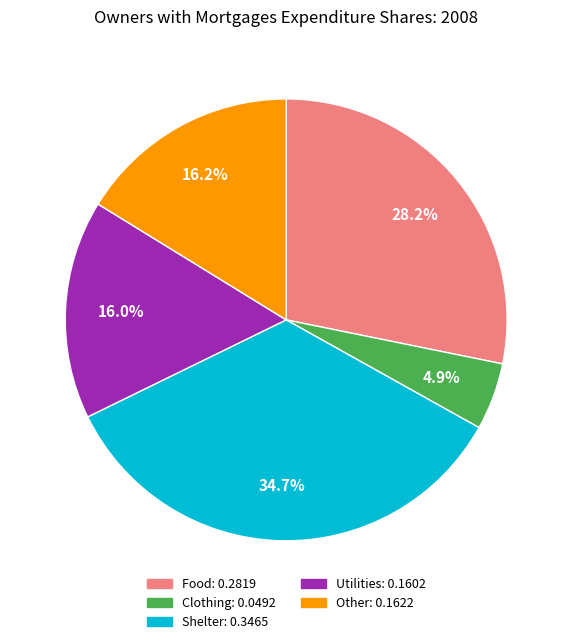

What is the smallest slice in the pie chart?

Clothing